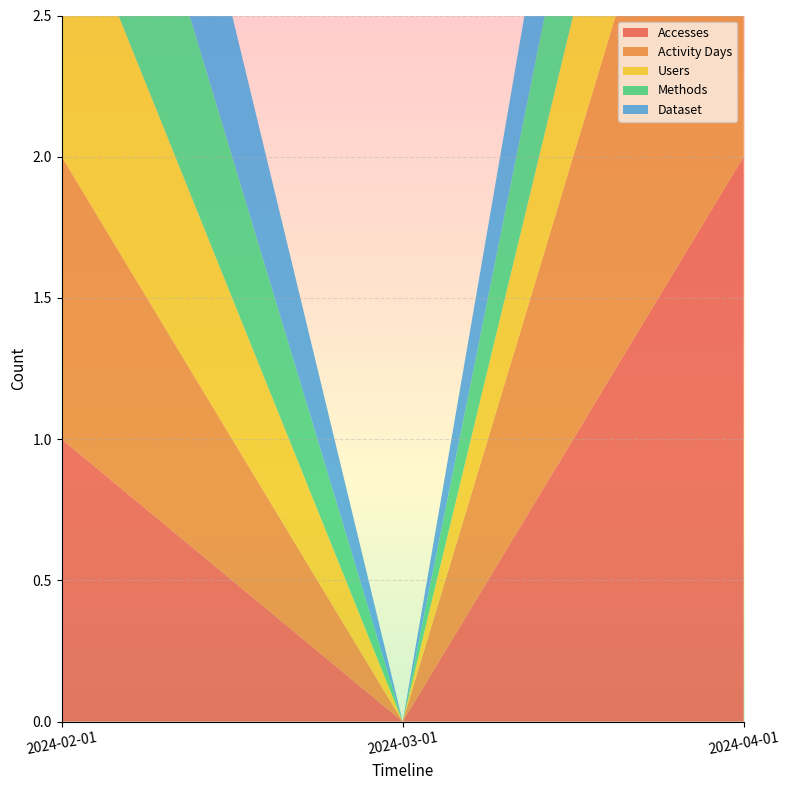

Reading left to right, transcribe all the data shown in this chart.

Accesses: 2024-02-01=1	2024-03-01=0	2024-04-01=2
Activity Days: 2024-02-01=1	2024-03-01=0	2024-04-01=2
Users: 2024-02-01=1	2024-03-01=0	2024-04-01=1
Methods: 2024-02-01=1	2024-03-01=0	2024-04-01=1
Dataset: 2024-02-01=1	2024-03-01=0	2024-04-01=1